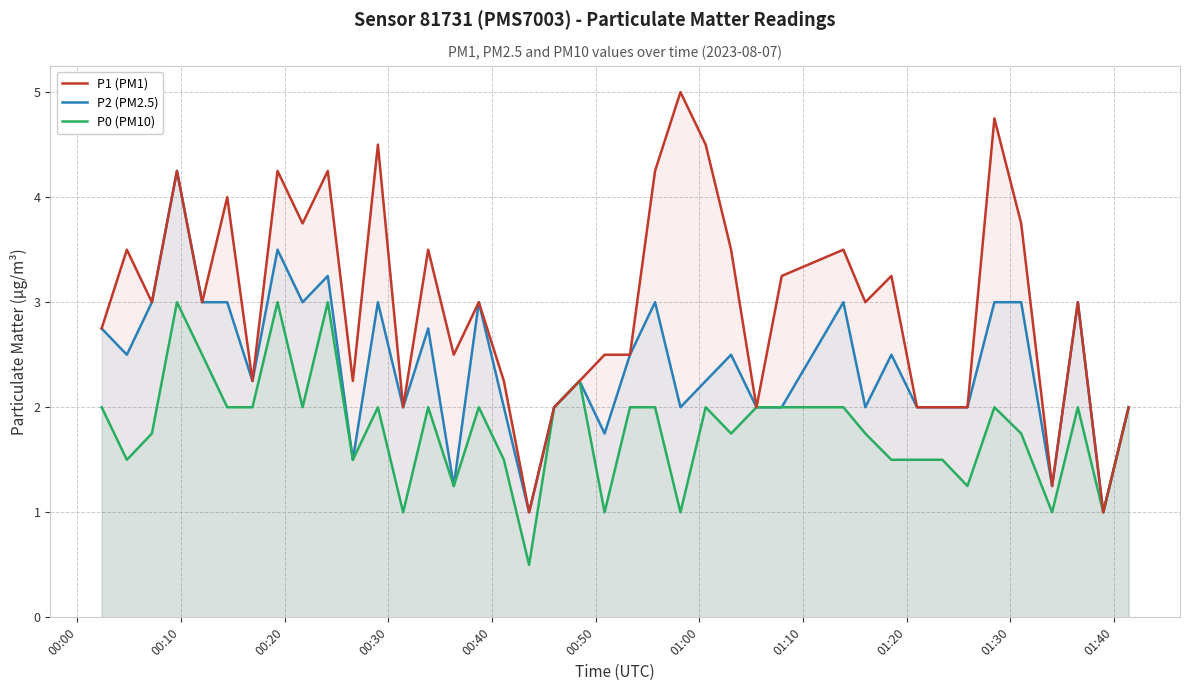

Rank the series by their average value, from lowest to highest.

P0 (PM10), P2 (PM2.5), P1 (PM1)